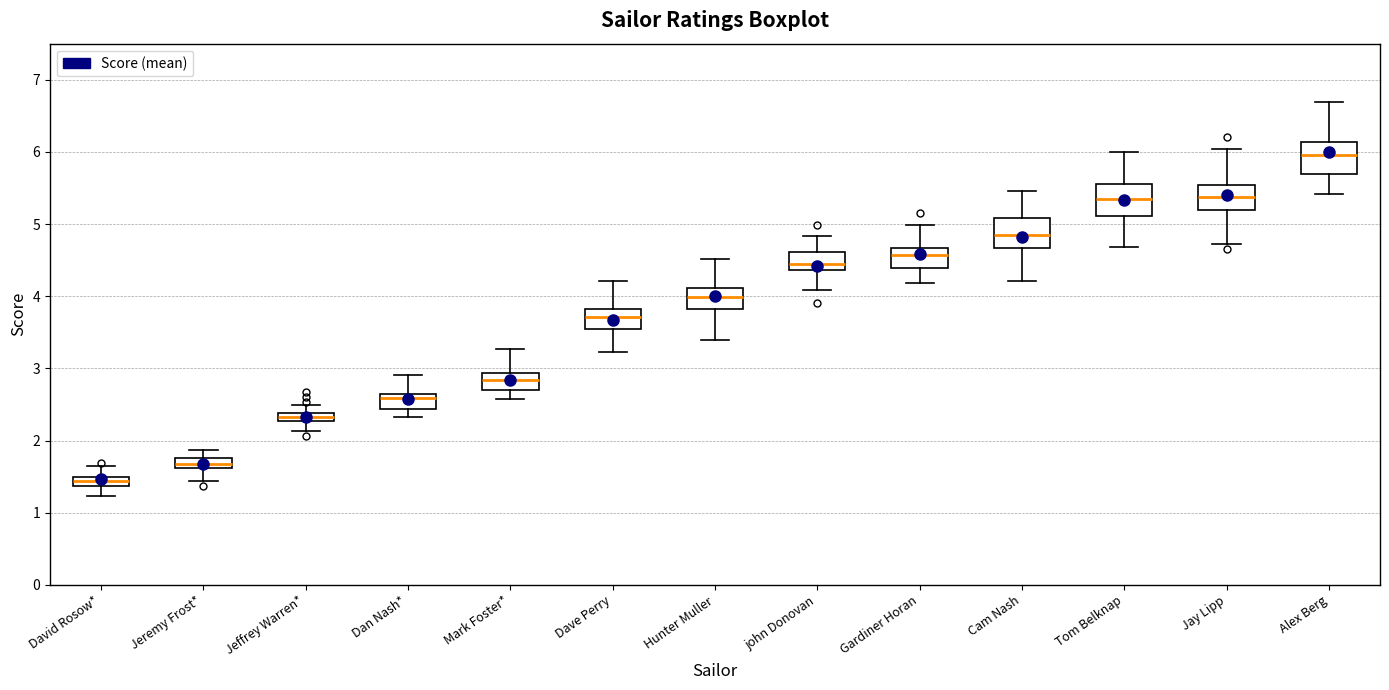

Where does the median line of the box for Dave Perry sit on the y-axis? The values are not printed on the chart, so give them approximately, as read against the axis.

3.7